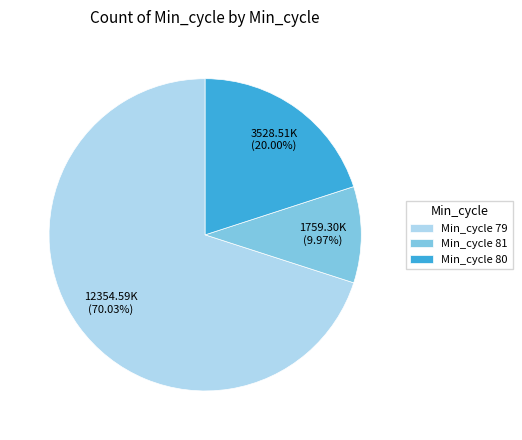

Which slice is the smallest?

Min_cycle 81